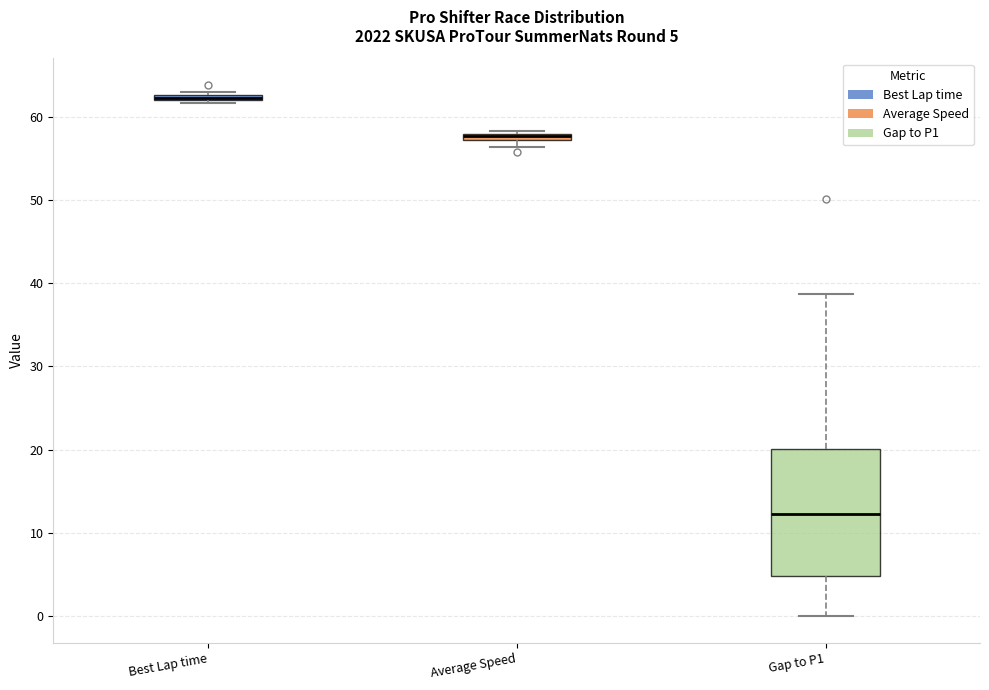

Comparing the boxes themselves (not the whiskers), which one is the tallest?

Gap to P1